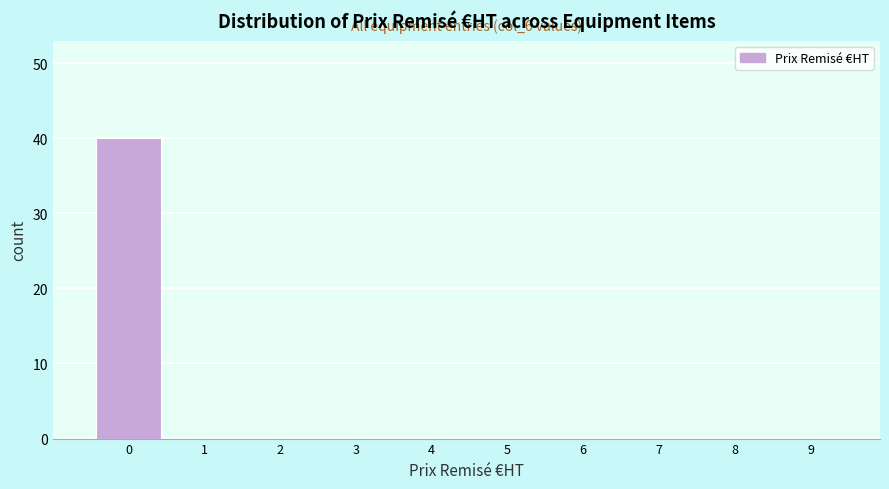

Reading left to right, list all the values displayed in this chart.

0=40	1=0	2=0	3=0	4=0	5=0	6=0	7=0	8=0	9=0